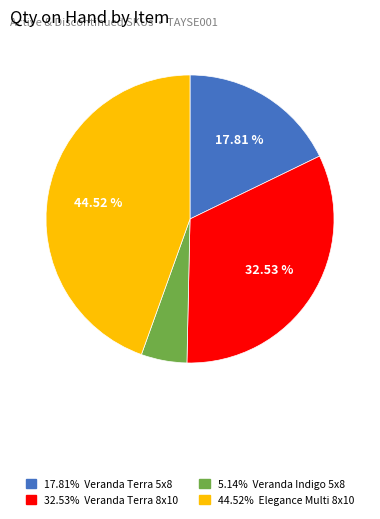

Is there any slice that represents more than half of the pie?

No